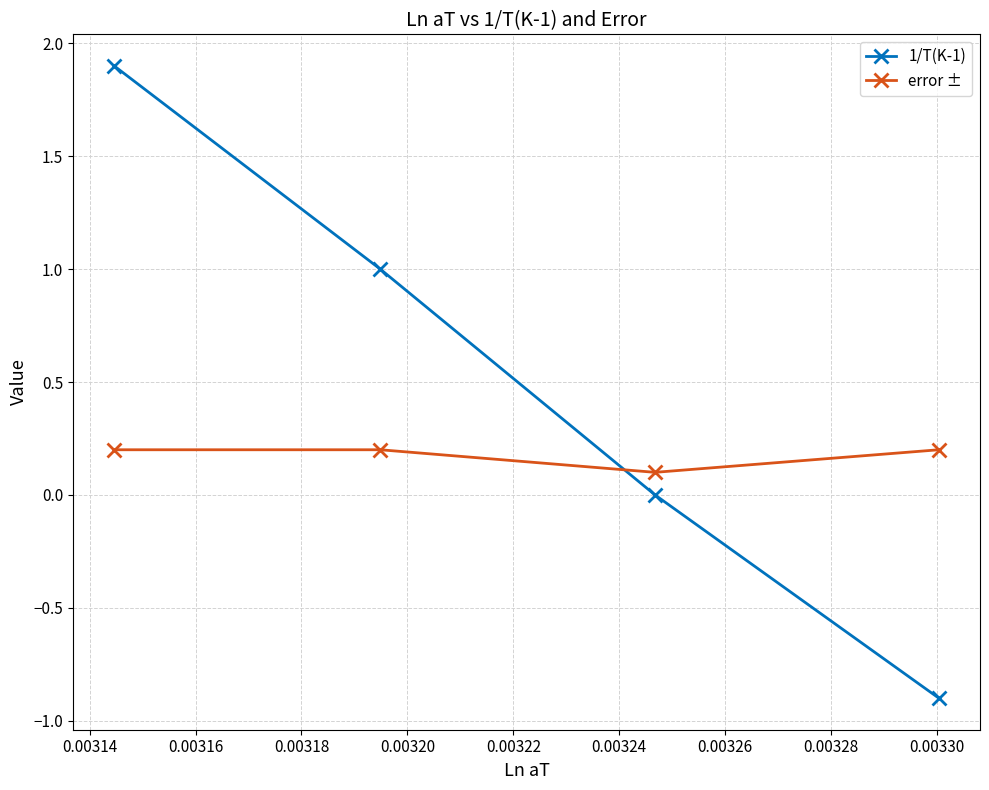

Count the error ± values in the range 0 to 1.

4